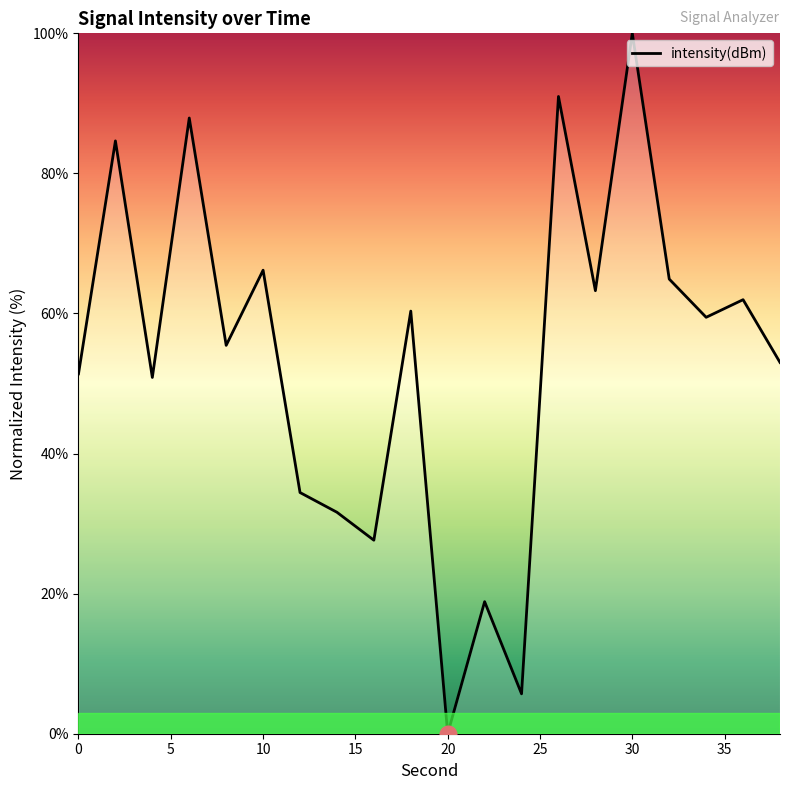

What is the maximum value shown in the chart?

100.0